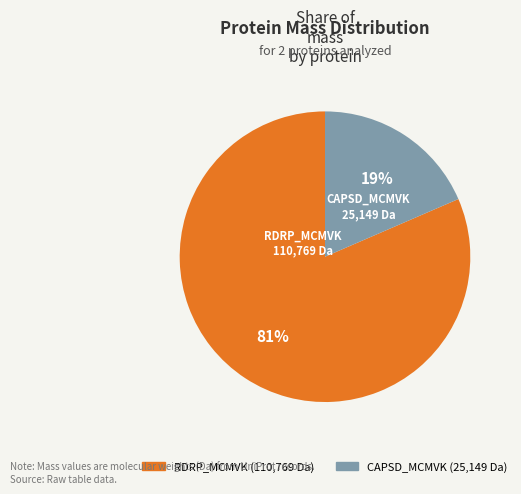

Count the number of slices in the pie.

2